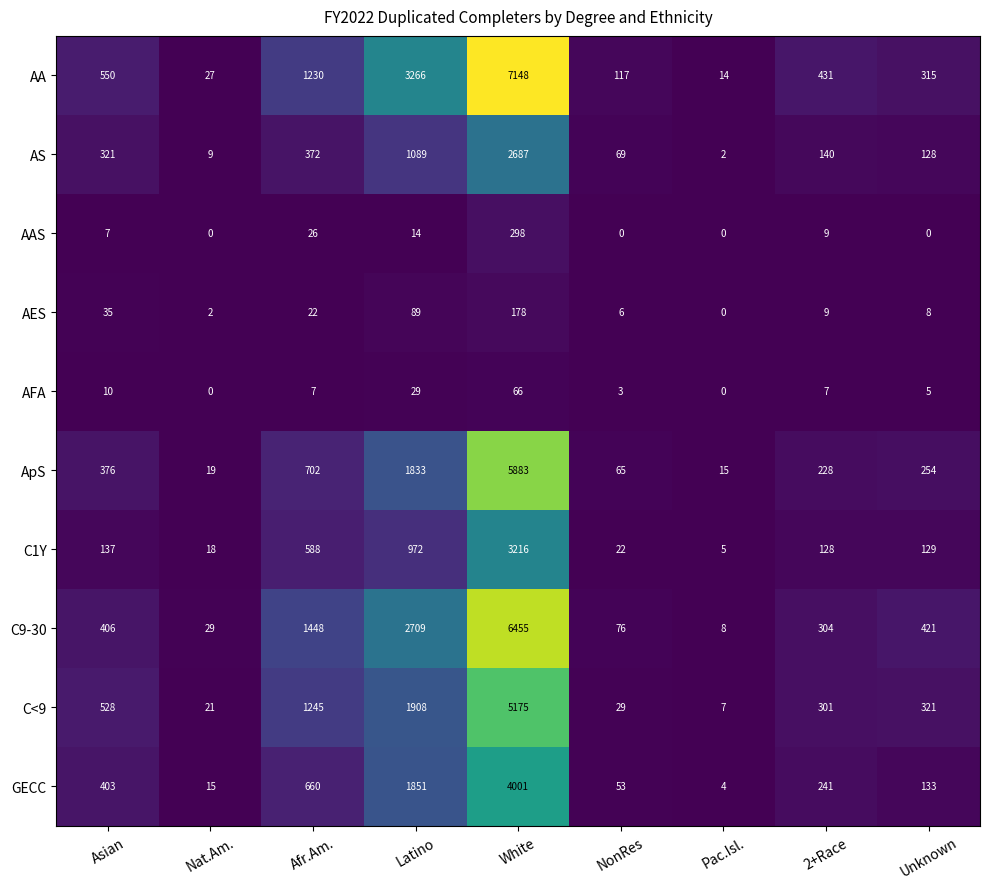

Where does the AFA series first go above 7?

Asian